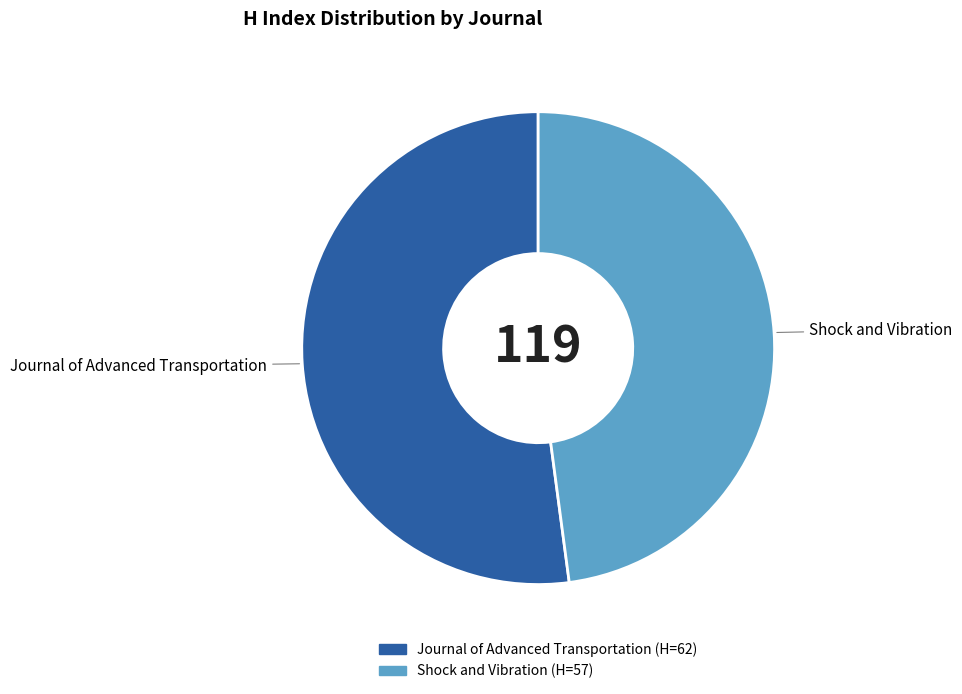

The Journal of Advanced Transportation slice represents 43% of the pie. True or false?

False